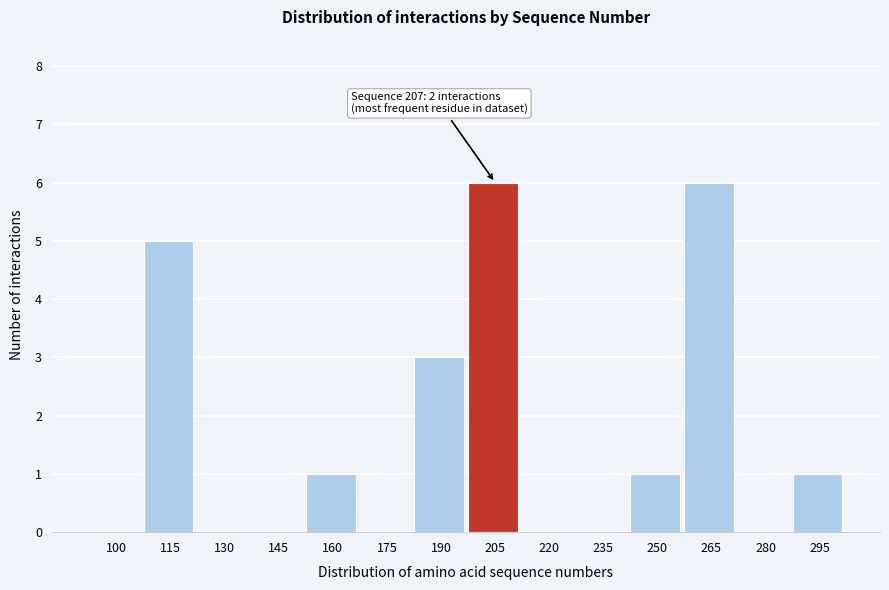

Reading left to right, what are all the values shown in this chart?

100=0	115=5	130=0	145=0	160=1	175=0	190=3	205=6	220=0	235=0	250=1	265=6	280=0	295=1